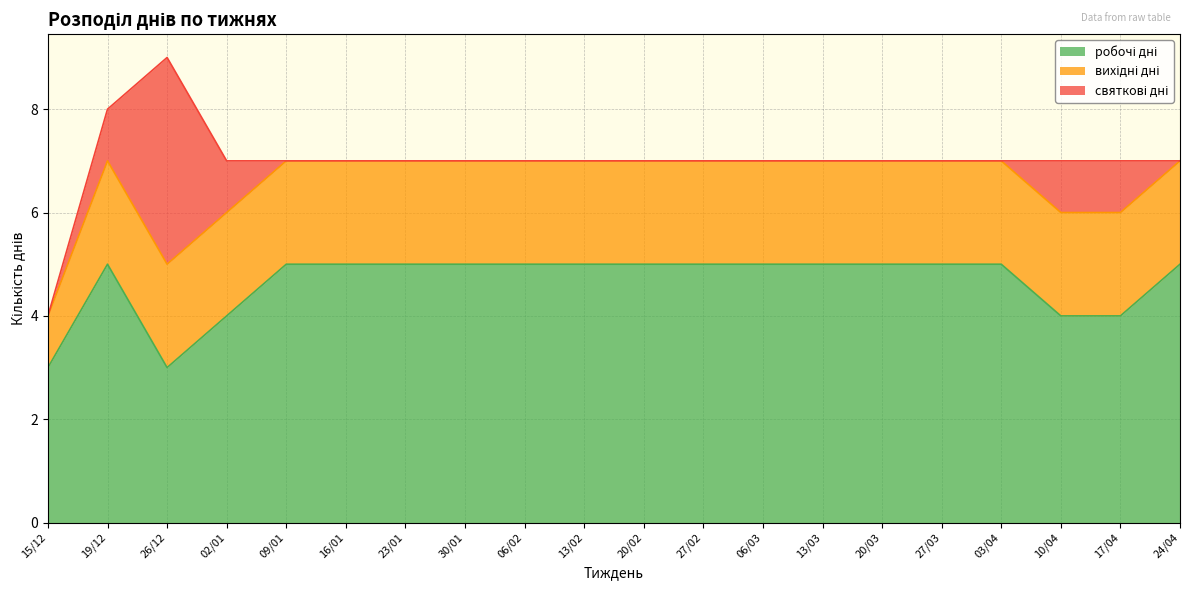

Is it true that вихідні дні equals 1 at 23/01?

False